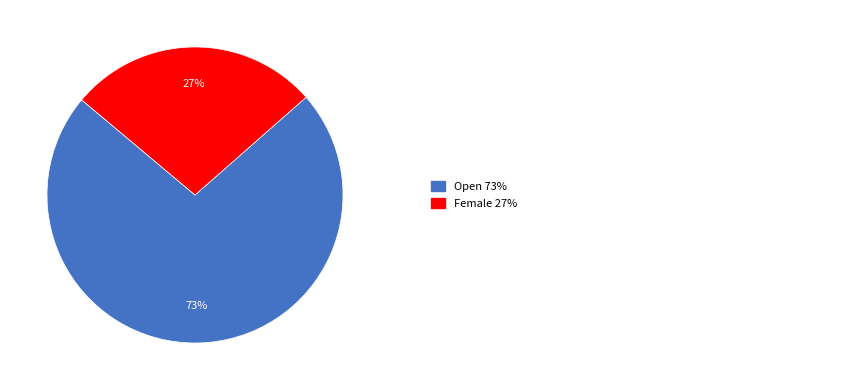

Is there any slice that represents more than half of the pie?

Yes